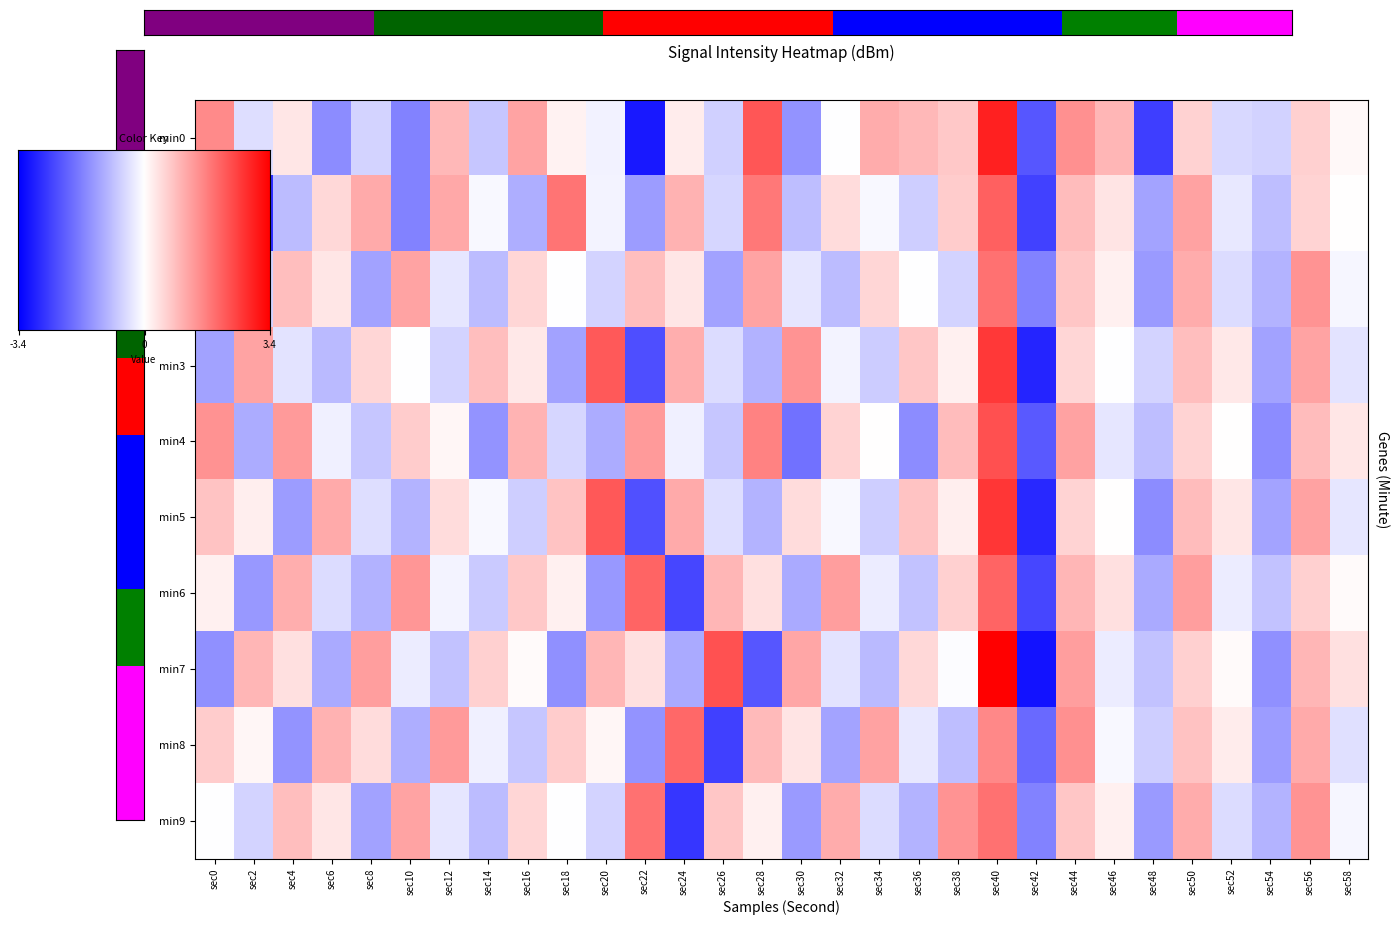

Is the value of 1 at sec24 greater than the value of 4 at sec20?

Yes